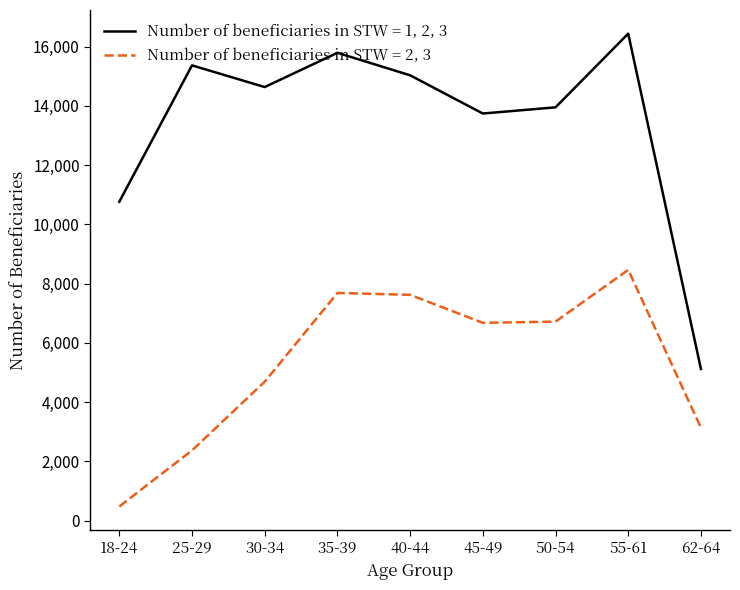

True or false: Number of beneficiaries in STW = 1, 2, 3 and Number of beneficiaries in STW = 2, 3 cross at least once.

False